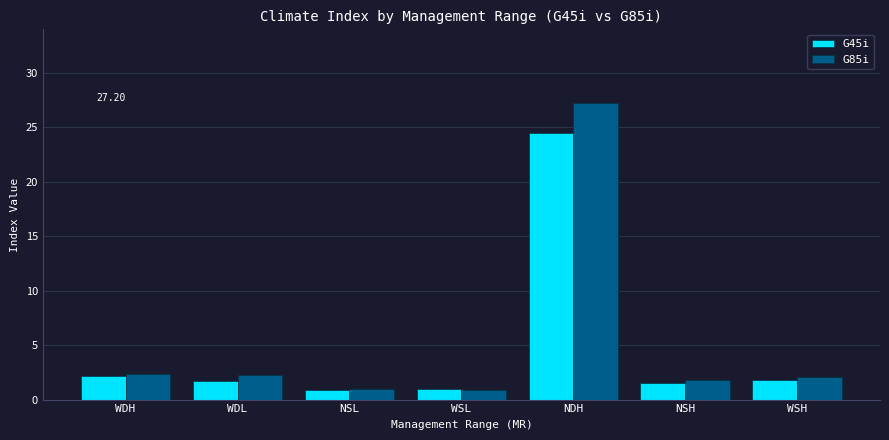

What position from the left is WDH?

1